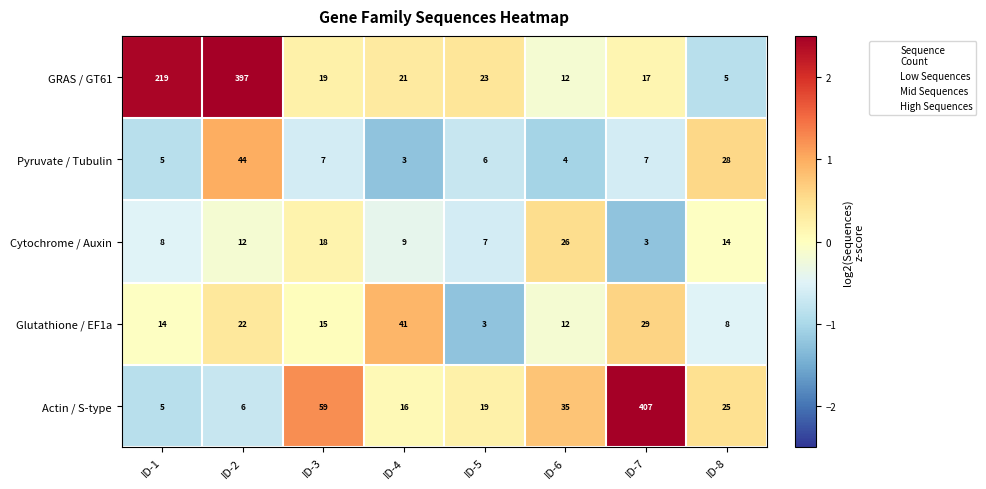

Which category has the lowest value in the Cytochrome / Auxin series?

ID-7